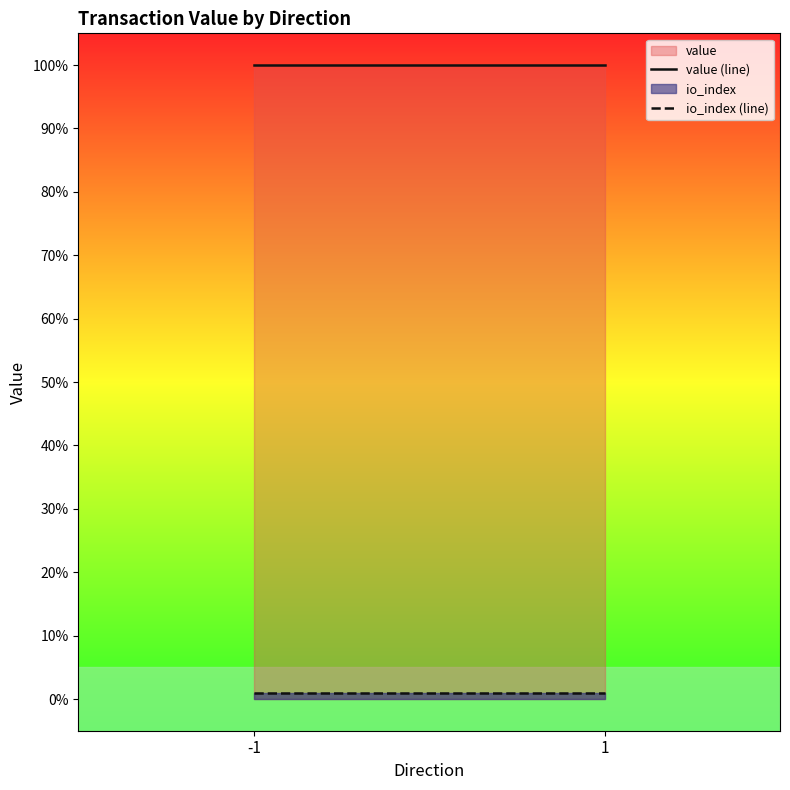

Which has a higher value, 1 or -1?

1